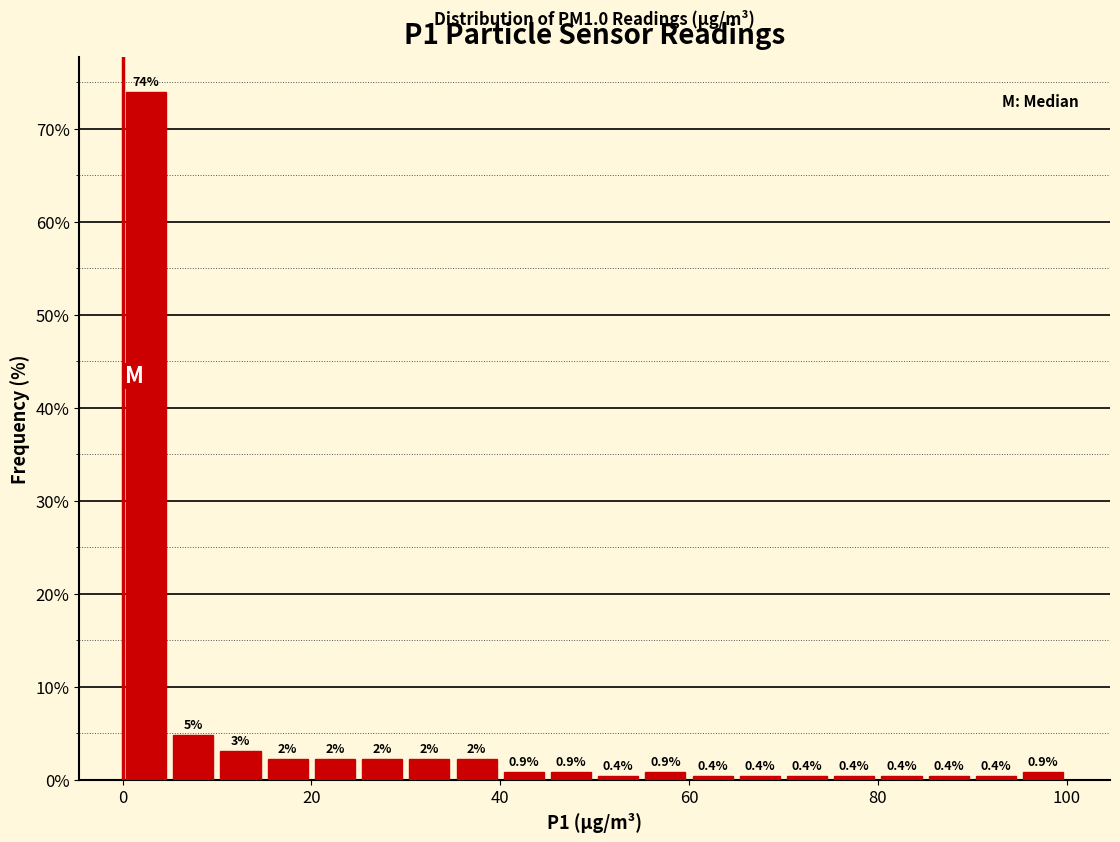

Around what value on the x-axis is the tallest bar? Give the approximate position of its centre, as read against the axis.

2